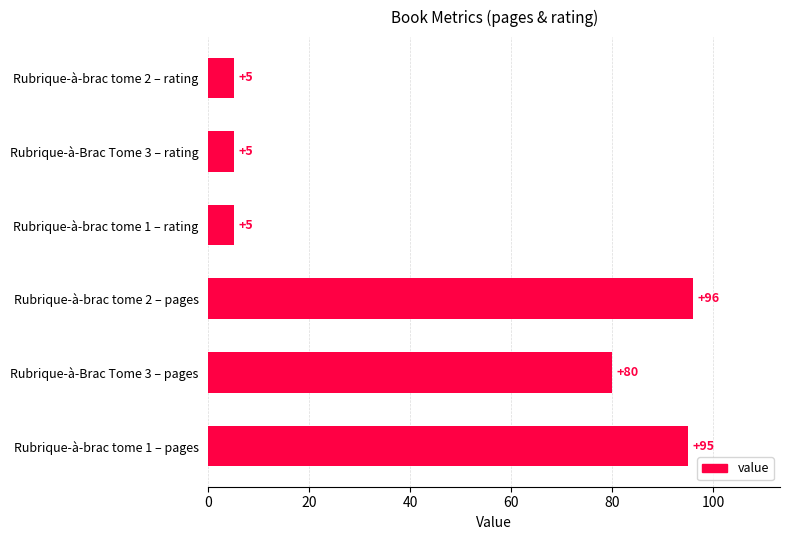

What is the average value?

48